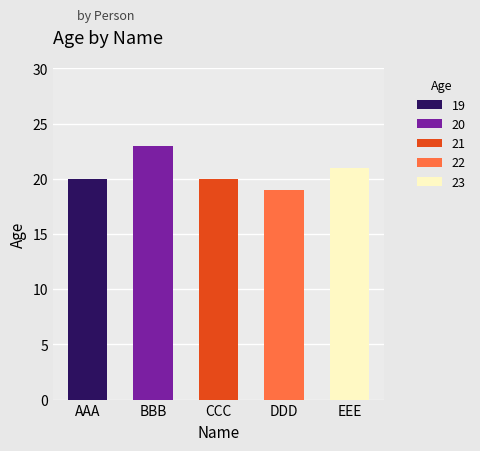

What is the minimum value shown in the chart?

19